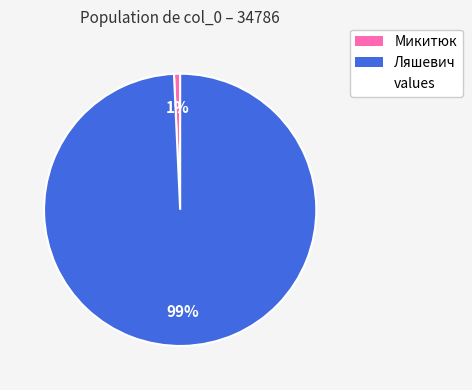

Is there a majority slice in this chart?

Yes